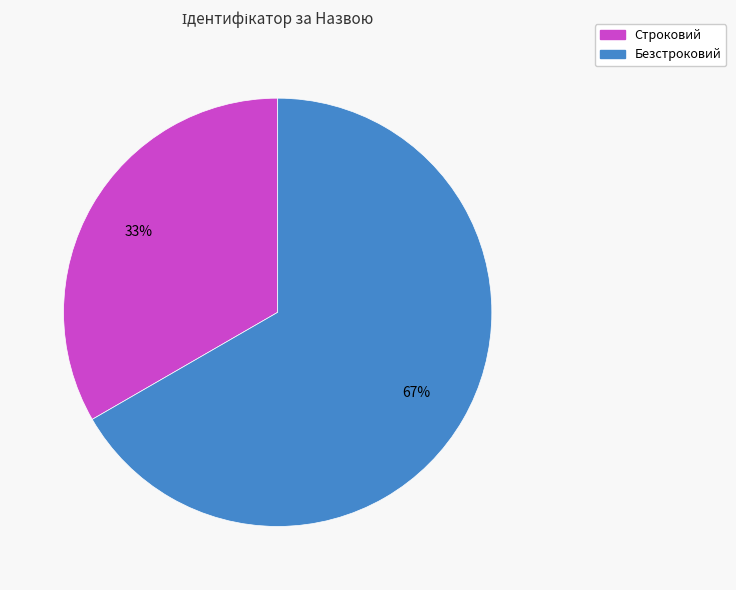

To the nearest percent, what percentage of the pie is Безстроковий?

67%